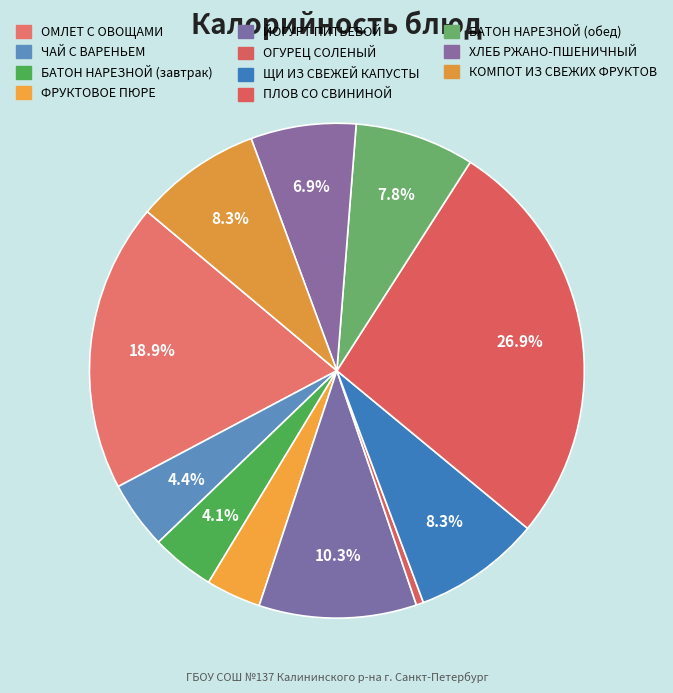

What is the ratio of the value at ОМЛЕТ С ОВОЩАМИ to the value at БАТОН НАРЕЗНОЙ (завтрак)?

4.6